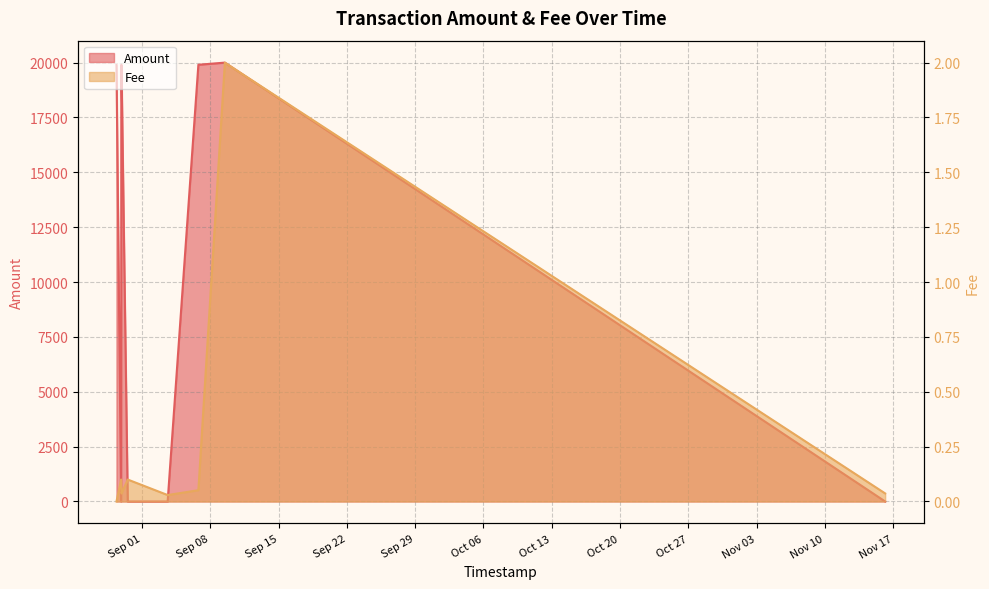

Reading right to left, transcribe all the data shown in this chart.

Amount: 2020-11-16 04:25:43=0.1	2020-09-09 11:37:46=19998.0	2020-09-06 18:27:54=19900.0	2020-09-03 14:51:06=0.0	2020-08-30 12:40:34=0.0	2020-08-29 21:17:17=19900.0	2020-08-29 20:52:14=19900.0	2020-08-29 20:20:41=0.0	2020-08-29 08:56:21=19890.0
Fee: 2020-11-16 04:25:43=0.0	2020-09-09 11:37:46=2.0	2020-09-06 18:27:54=0.1	2020-09-03 14:51:06=0.0	2020-08-30 12:40:34=0.1	2020-08-29 21:17:17=0.0	2020-08-29 20:52:14=0.1	2020-08-29 20:20:41=0.1	2020-08-29 08:56:21=0.0